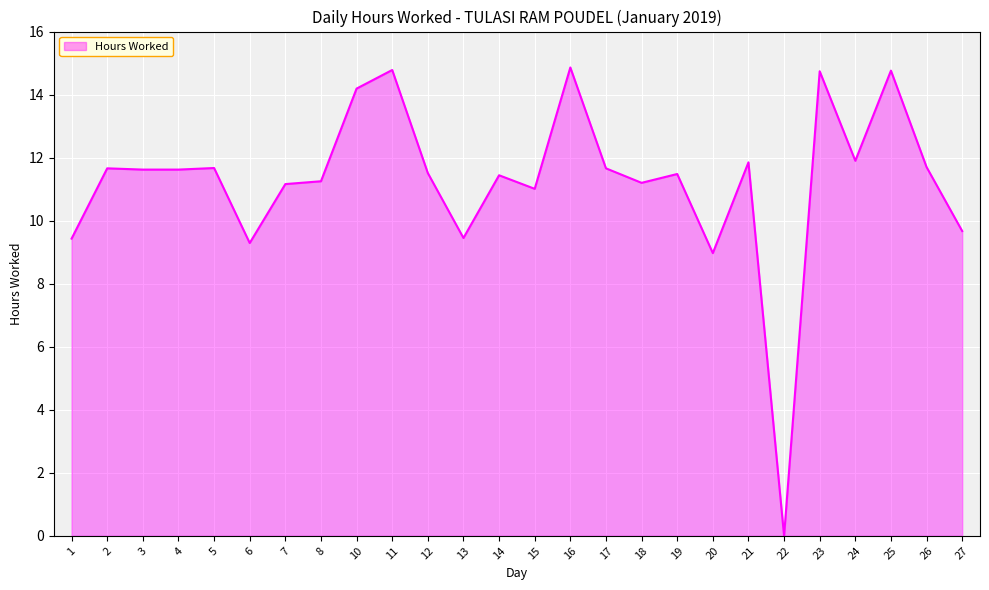

True or false: the data shows 3.9 at 23.

False